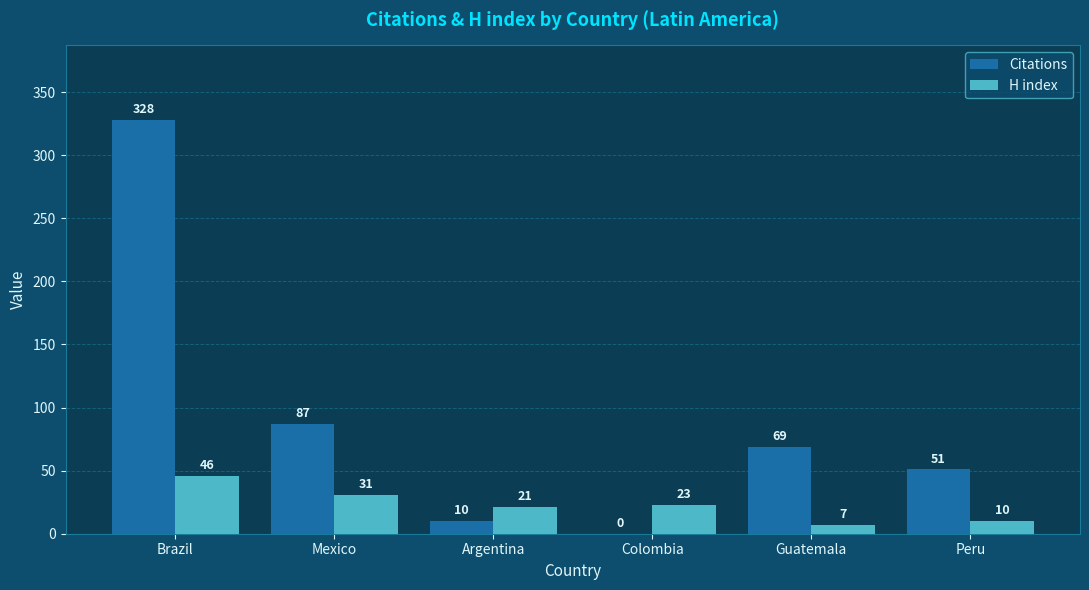

The H index series shows 31 at Mexico. True or false?

True